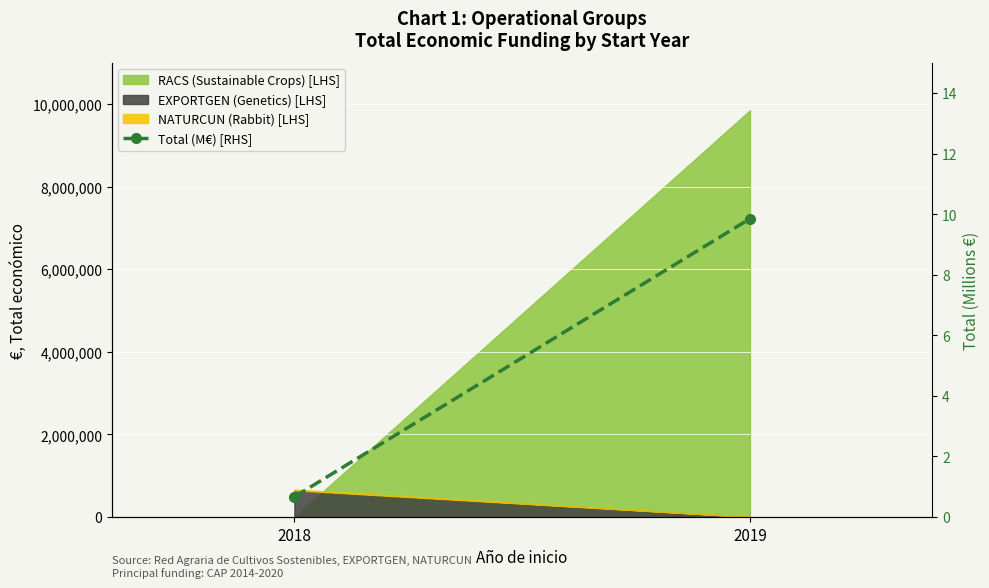

The chart shows a value of 3.2 at 2019. True or false?

False